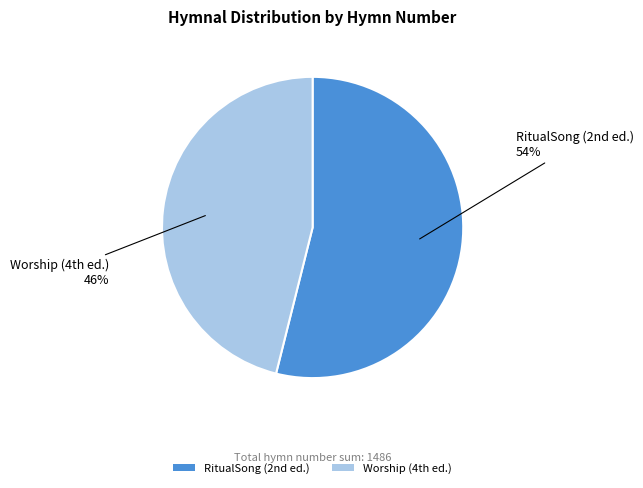

What is the largest slice in the pie chart?

RitualSong (2nd ed.)